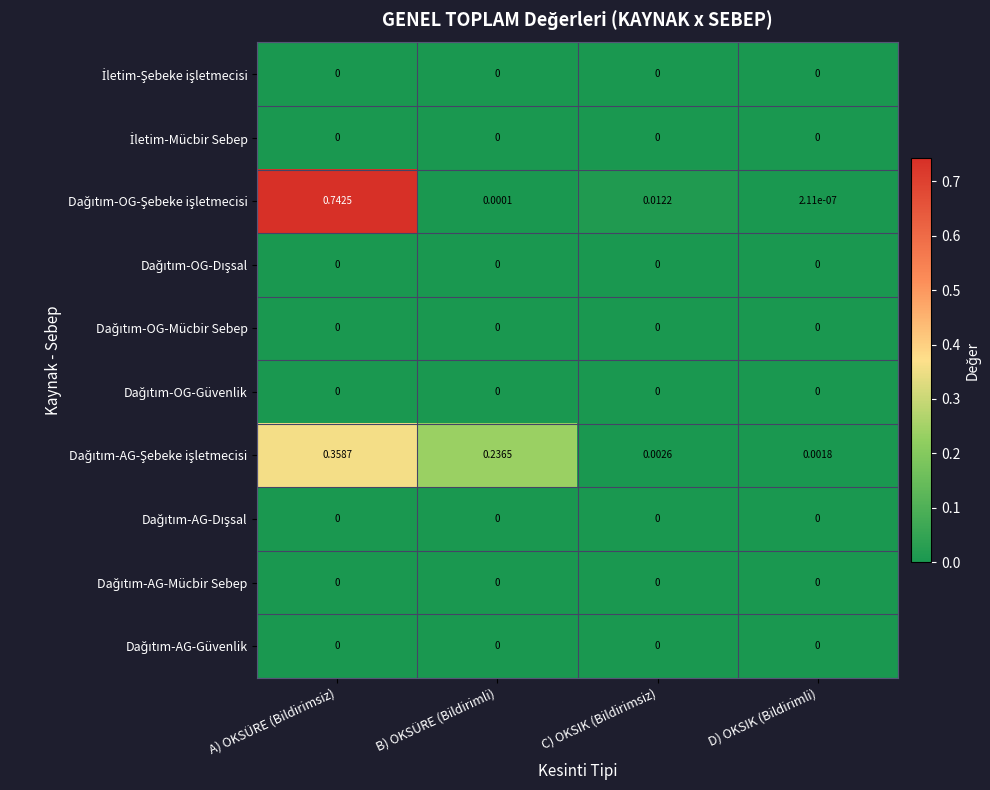

At which category is the sum across all series the highest?

A) OKSÜRE (Bildirimsiz)